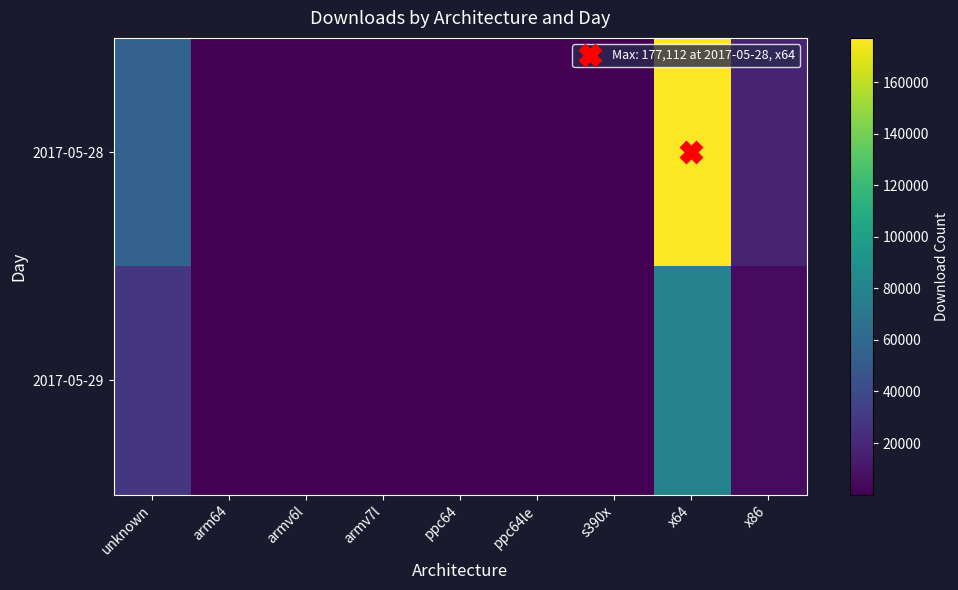

What is the total value across all series at x64?

256134